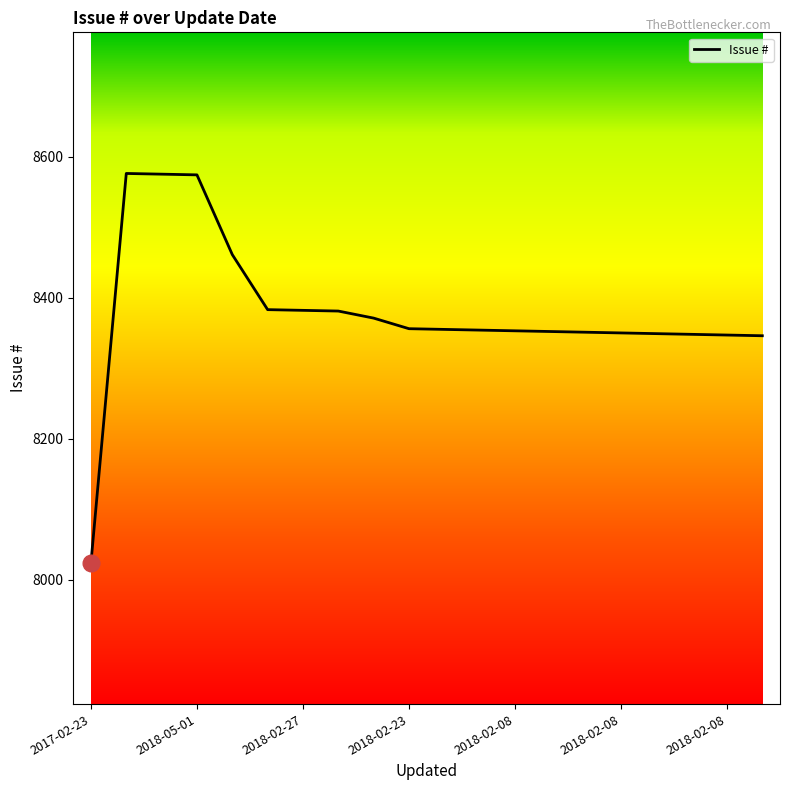

What is the maximum value shown in the chart?

8576